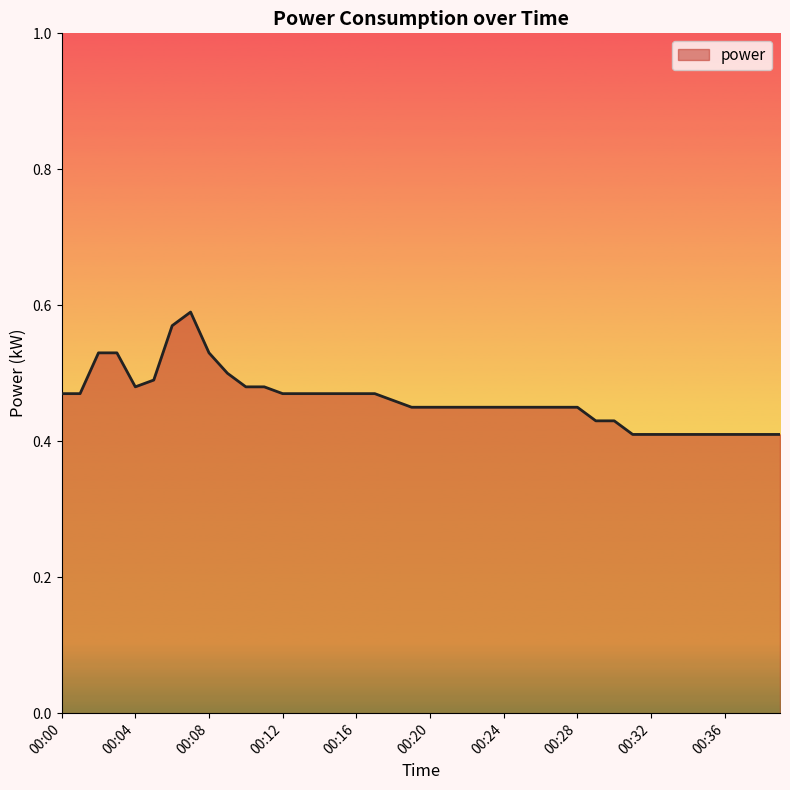

List the labels in order of value, smallest first.

00:31, 00:32, 00:33, 00:34, 00:35, 00:36, 00:37, 00:38, 00:39, 00:29, 00:30, 00:19, 00:20, 00:21, 00:22, 00:23, 00:24, 00:25, 00:26, 00:27, 00:28, 00:18, 00:00, 00:01, 00:12, 00:13, 00:14, 00:15, 00:16, 00:17, 00:04, 00:10, 00:11, 00:05, 00:09, 00:02, 00:03, 00:08, 00:06, 00:07